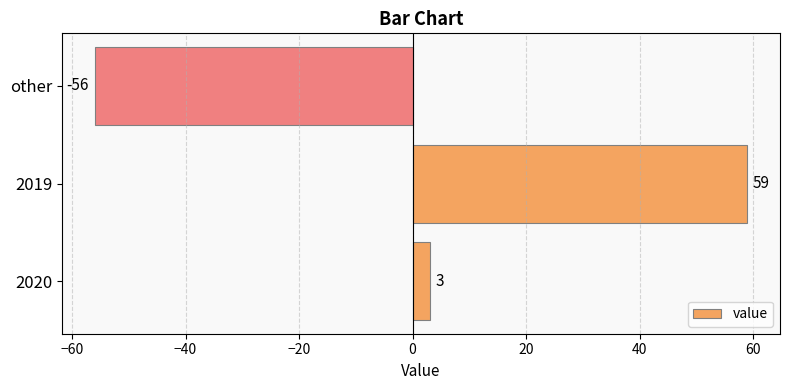

How many values are below zero?

1